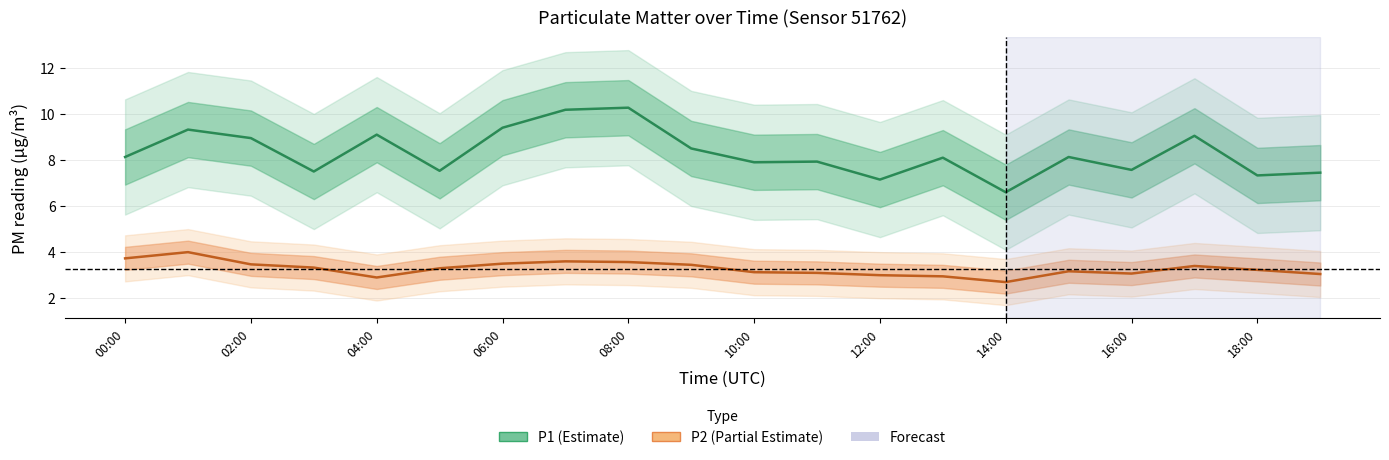

True or false: P2 and P1 intersect in this chart.

False